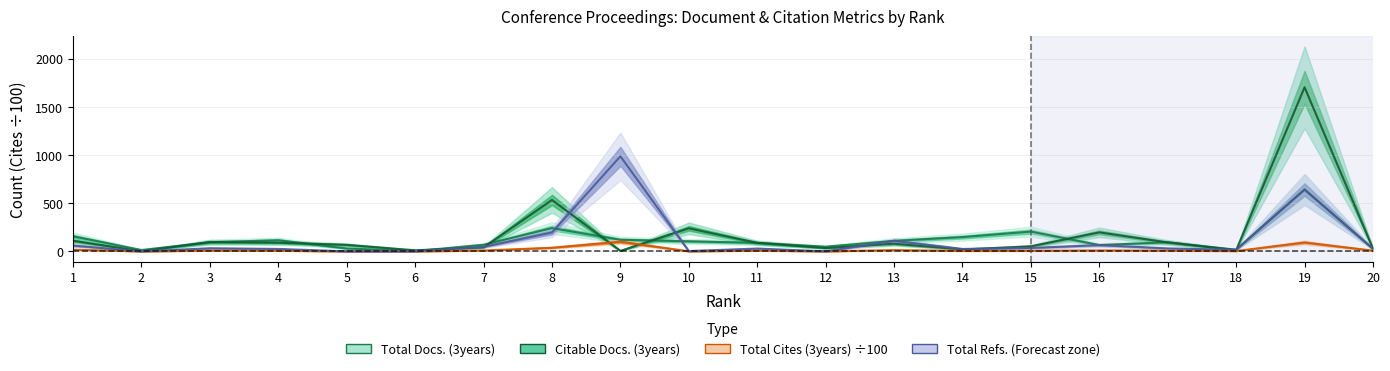

True or false: Total Docs. (3years) and Total Refs. cross at least once.

True